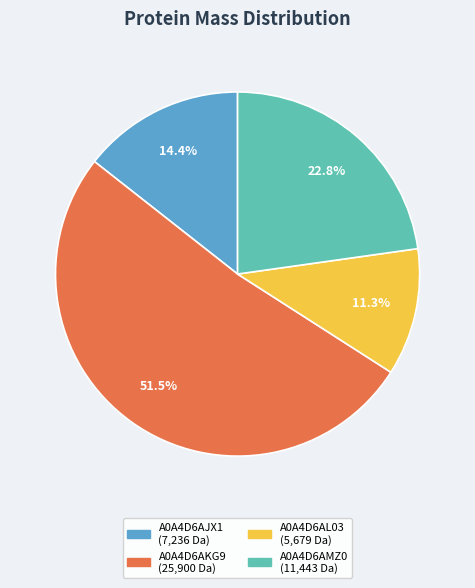

To the nearest percent, what is the difference between the largest and smallest slice percentages?

40%